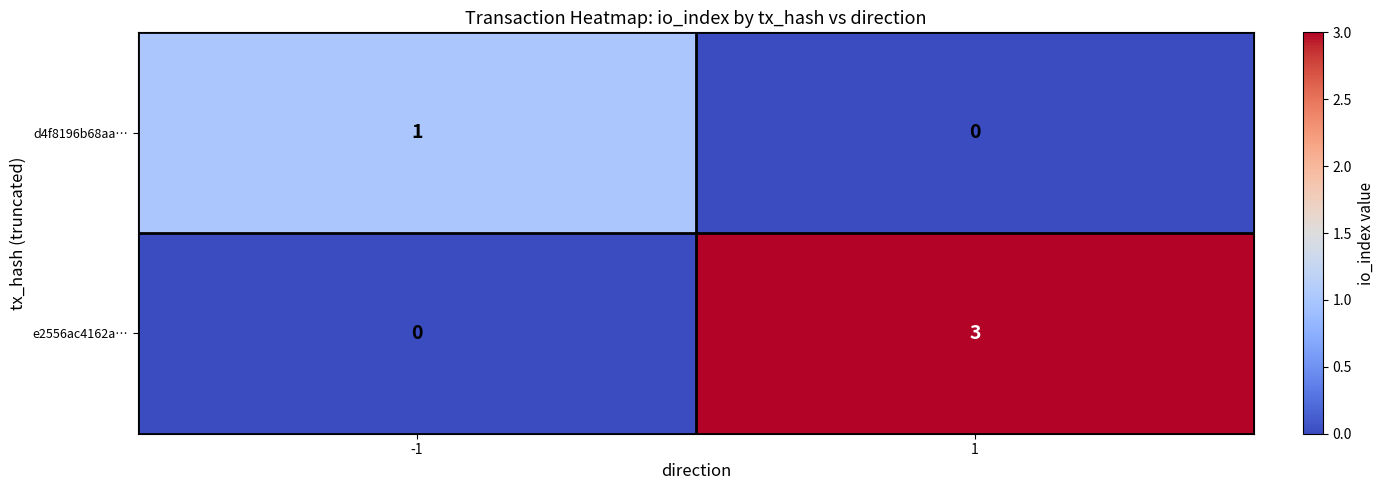

What is the spread (max minus min) of values at 1?

3